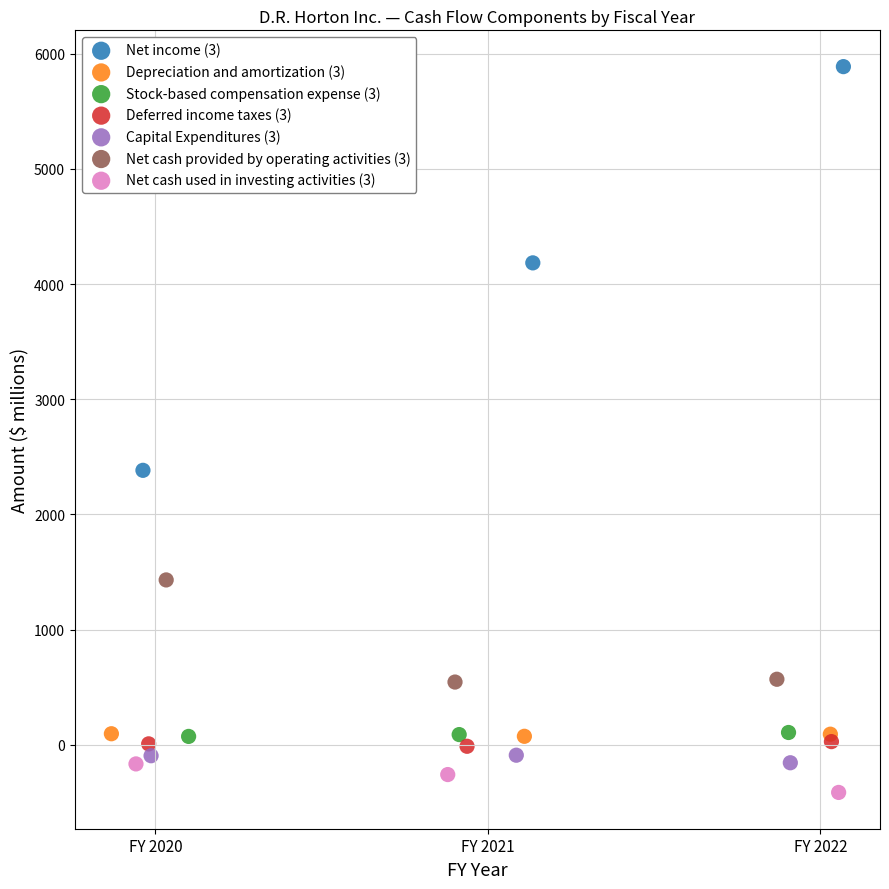

Which series contains the highest Y value?

Net income (3)